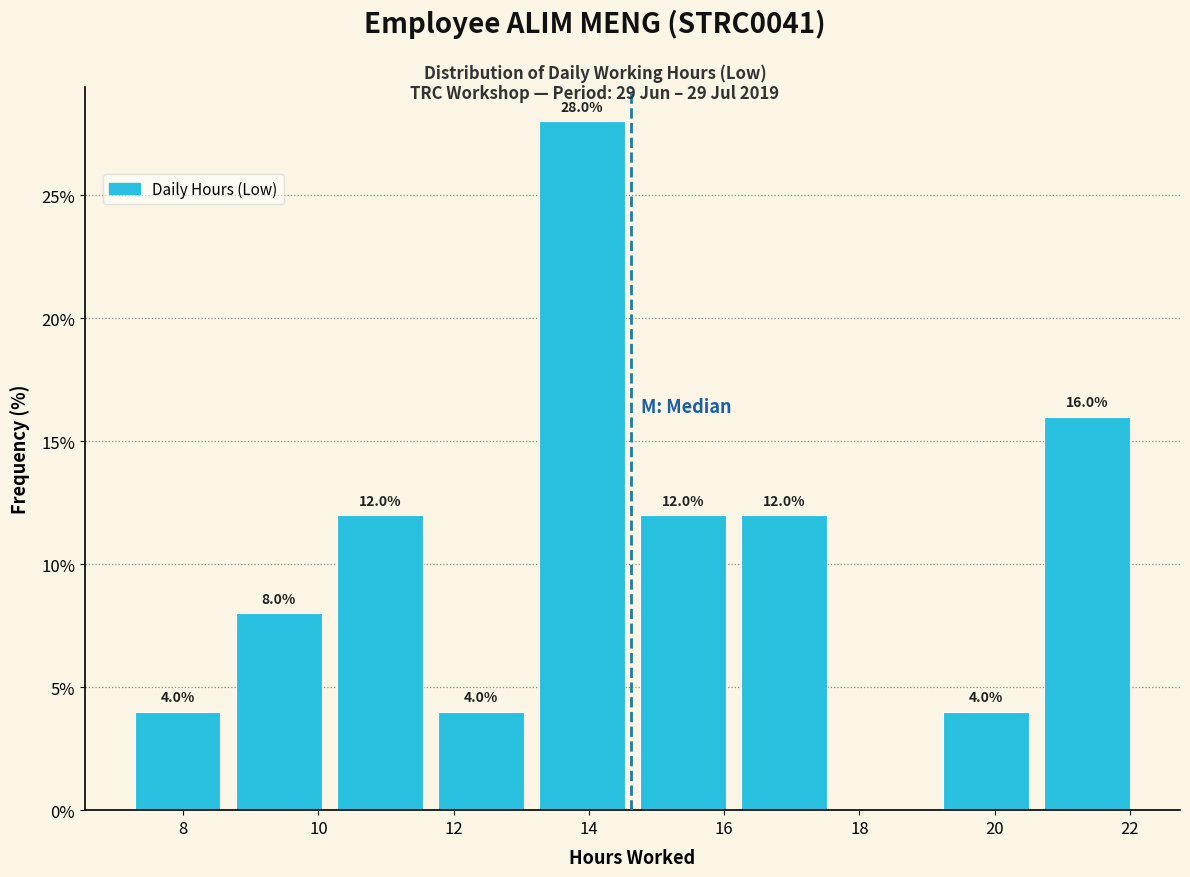

Which range on the x-axis has the tallest bar?

13.2 to 14.8